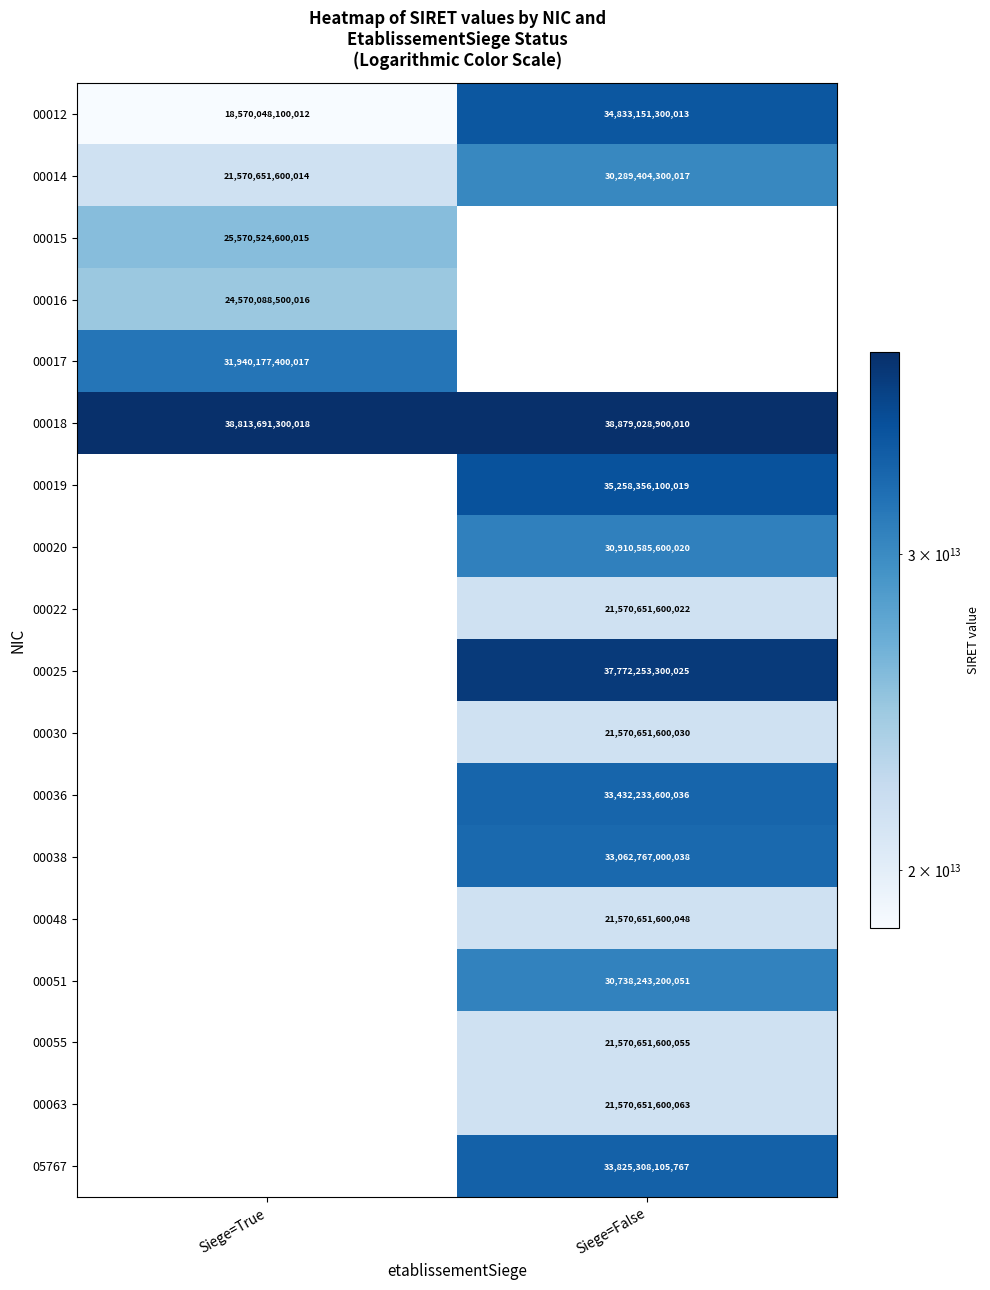

Which category has the highest value in the 00012 series?

Siege=False